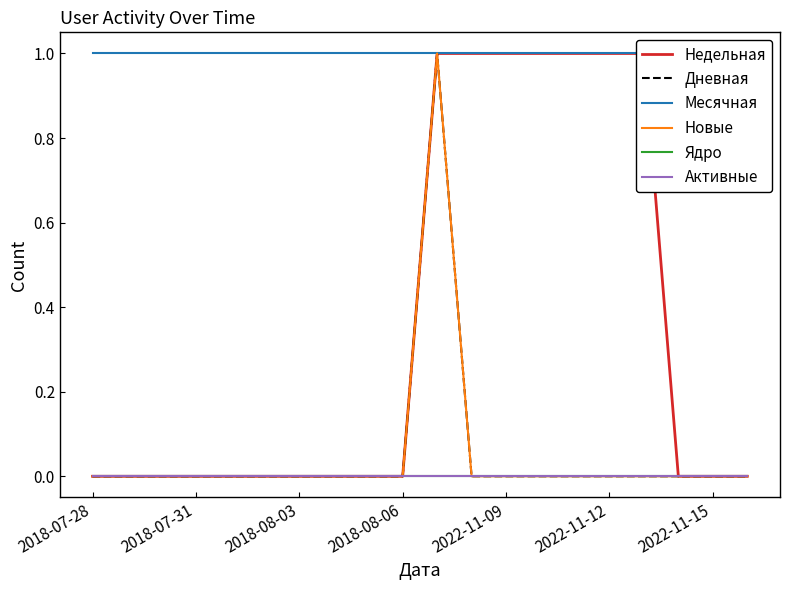

Reading right to left, list all the values displayed in this chart.

Недельная: 0	0	0	1	1	1	1	1	1	1	0	0	0	0	0	0	0	0	0	0
Дневная: 0	0	0	0	0	0	0	0	0	1	0	0	0	0	0	0	0	0	0	0
Месячная: 1	1	1	1	1	1	1	1	1	1	1	1	1	1	1	1	1	1	1	1
Новые: 0	0	0	0	0	0	0	0	0	1	0	0	0	0	0	0	0	0	0	0
Ядро: 0	0	0	0	0	0	0	0	0	0	0	0	0	0	0	0	0	0	0	0
Активные: 0	0	0	0	0	0	0	0	0	0	0	0	0	0	0	0	0	0	0	0